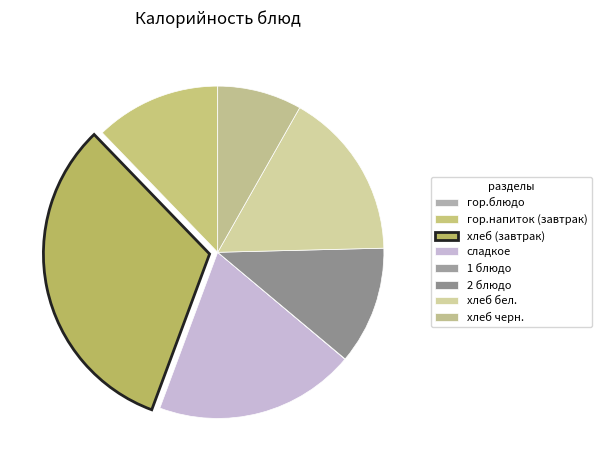

Which has a higher value, сладкое or 2 блюдо?

сладкое